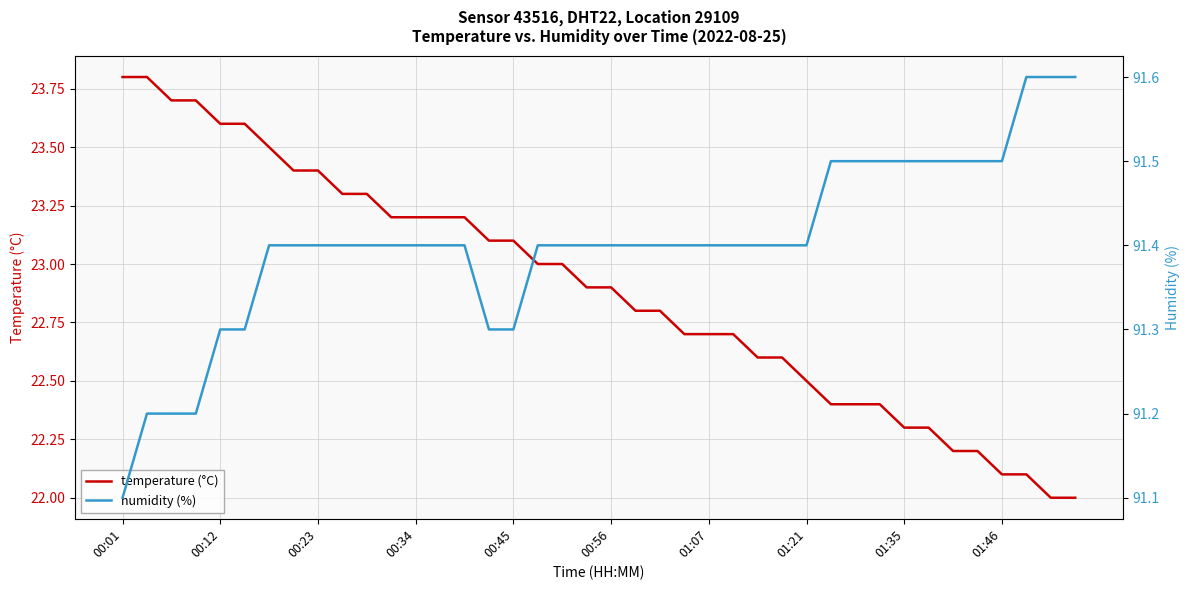

Which category has the highest value in the humidity (%) series?

37